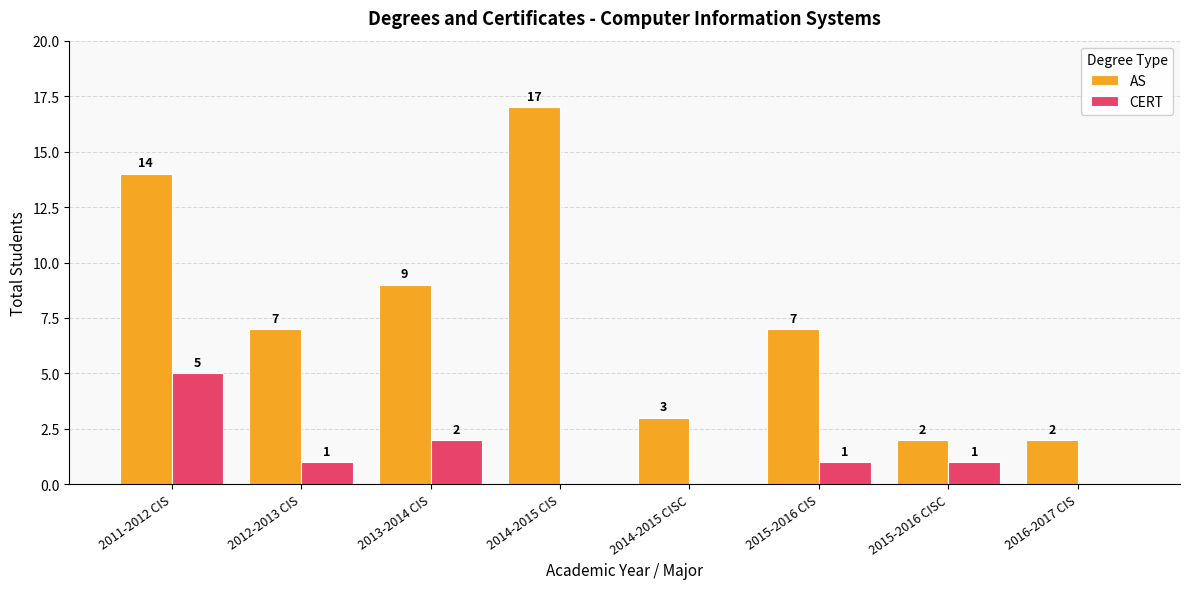

What is the maximum value shown in the chart?

17